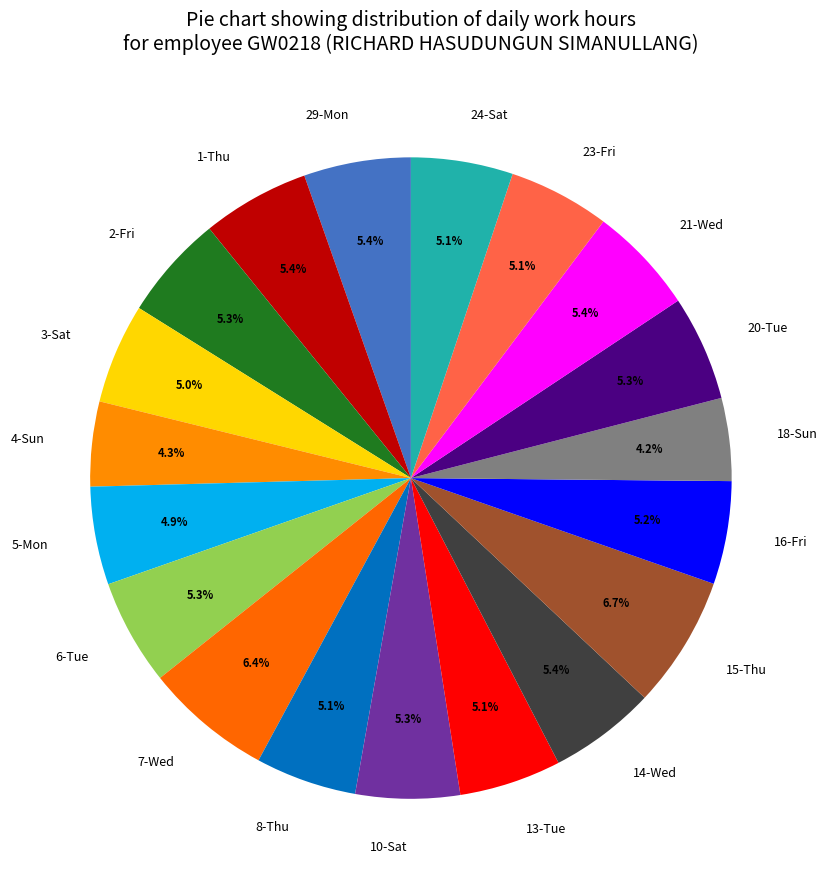

To the nearest percent, what percentage of the pie is 1-Thu?

5%